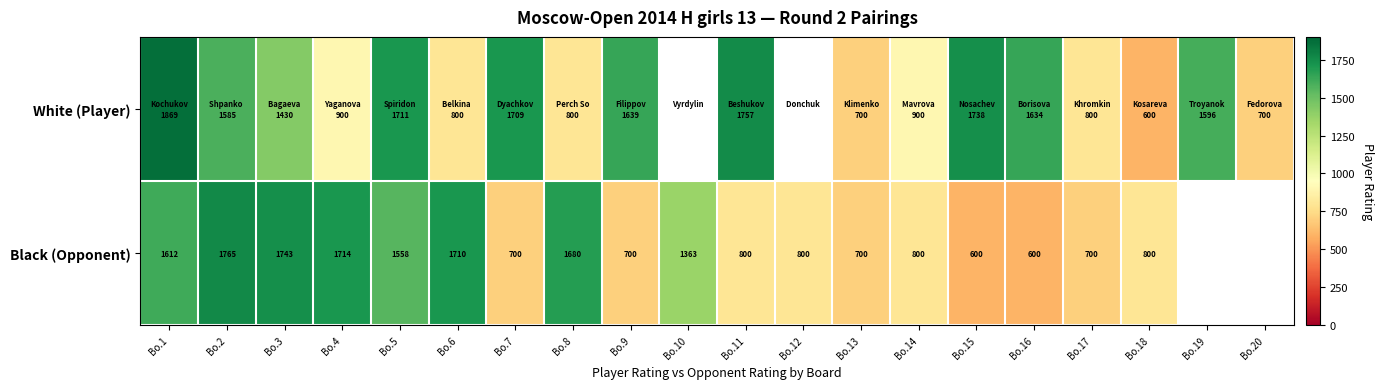

Is it true that Black (Opponent) equals 1177 at Bo.3?

False